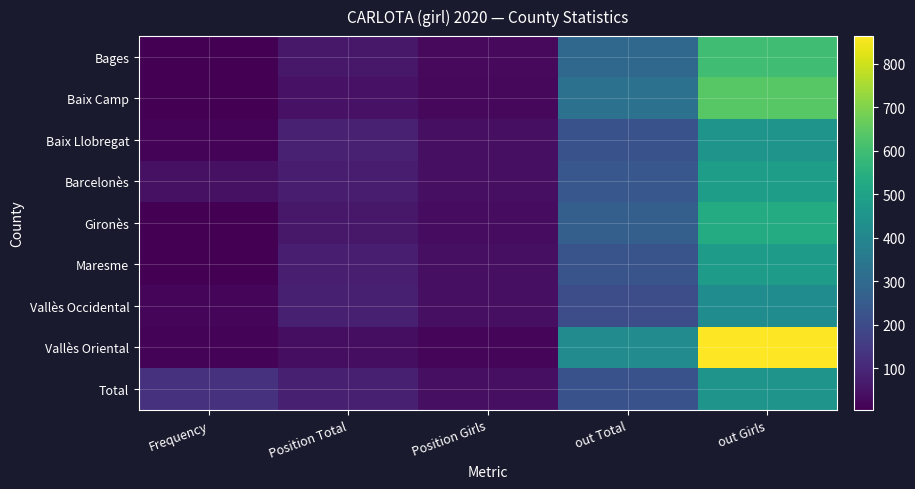

Between Position Girls and out Girls, which series saw the biggest shift?

Vallès Oriental